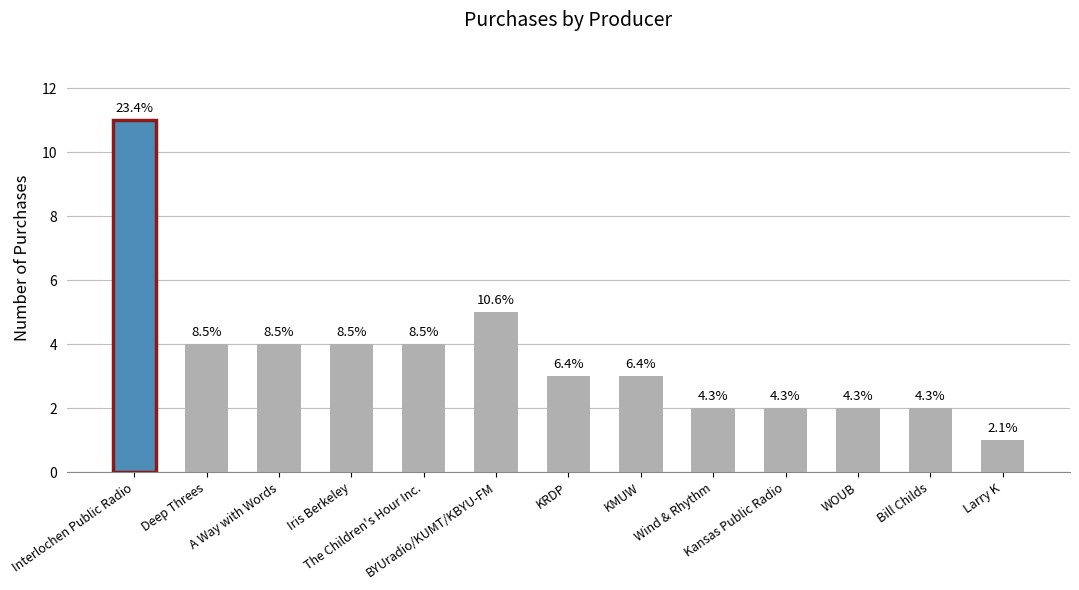

The value at A Way with Words is 4. True or false?

True